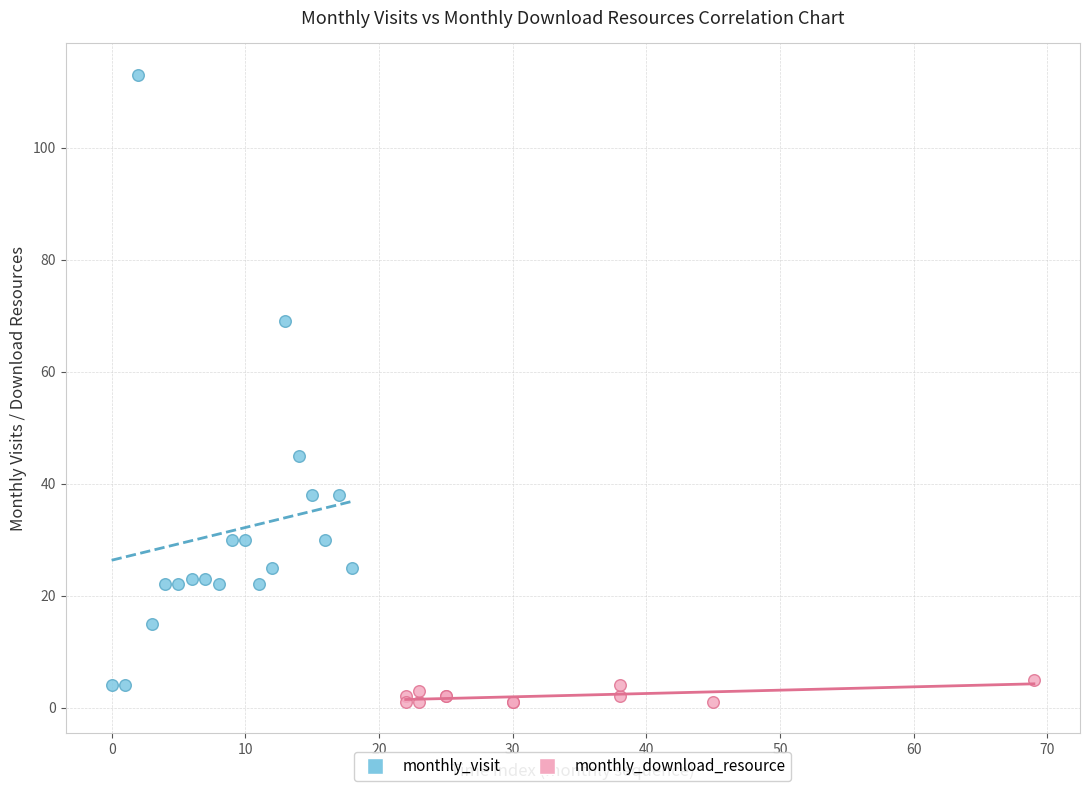

Which series has the widest spread of Y values?

monthly_visit